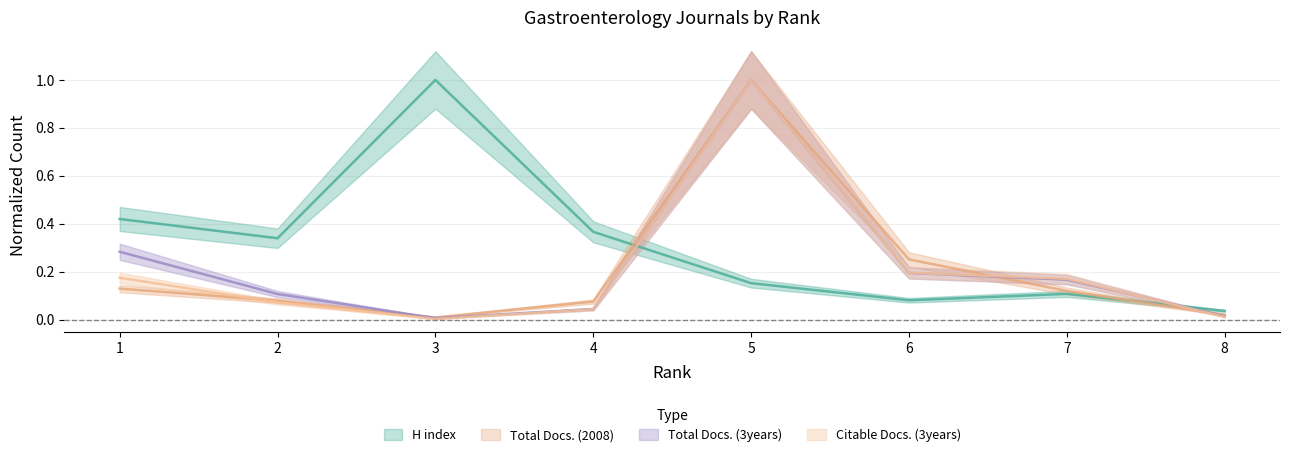

Does the chart have visible grid lines?

Yes